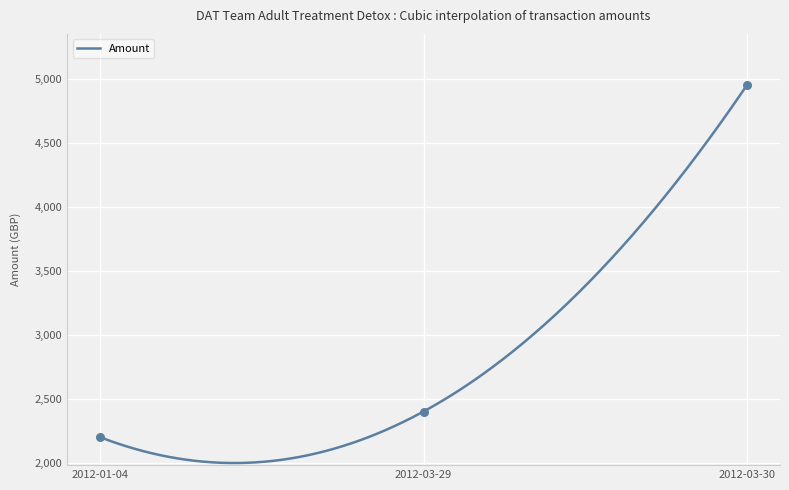

Approximately how many times larger is the value at 2012-03-30 compared to 2012-03-29?

2.1